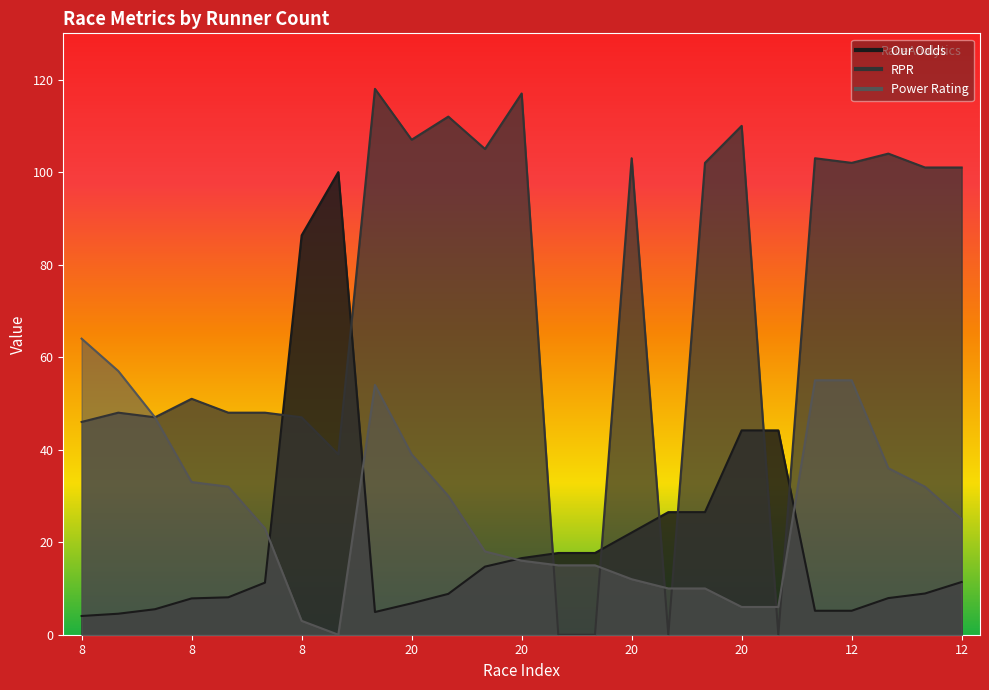

Between 8 and 20, which series saw the biggest shift?

Our Odds